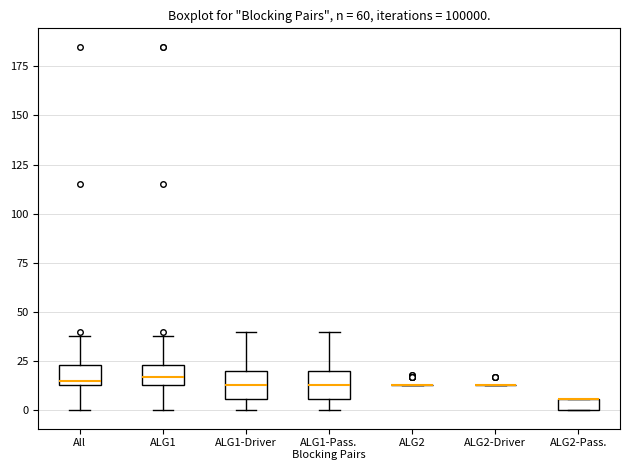

Where is the lower edge of the box for ALG2-Pass. on the y-axis? The values are not printed on the chart, so give them approximately, as read against the axis.

0